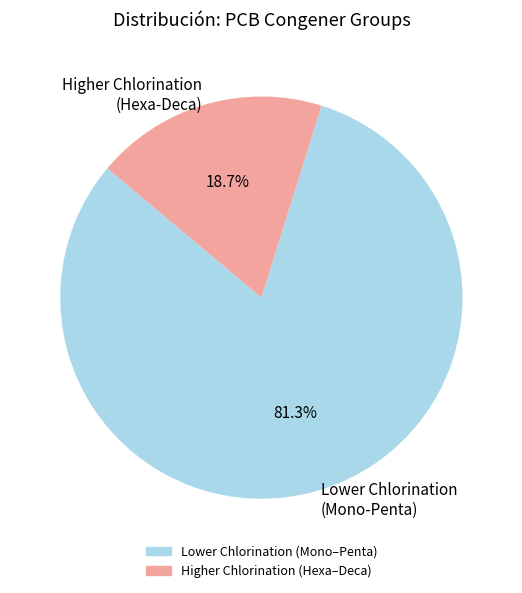

What portion of the pie excludes Higher Chlorination (Hexa-Deca)?

81.3%